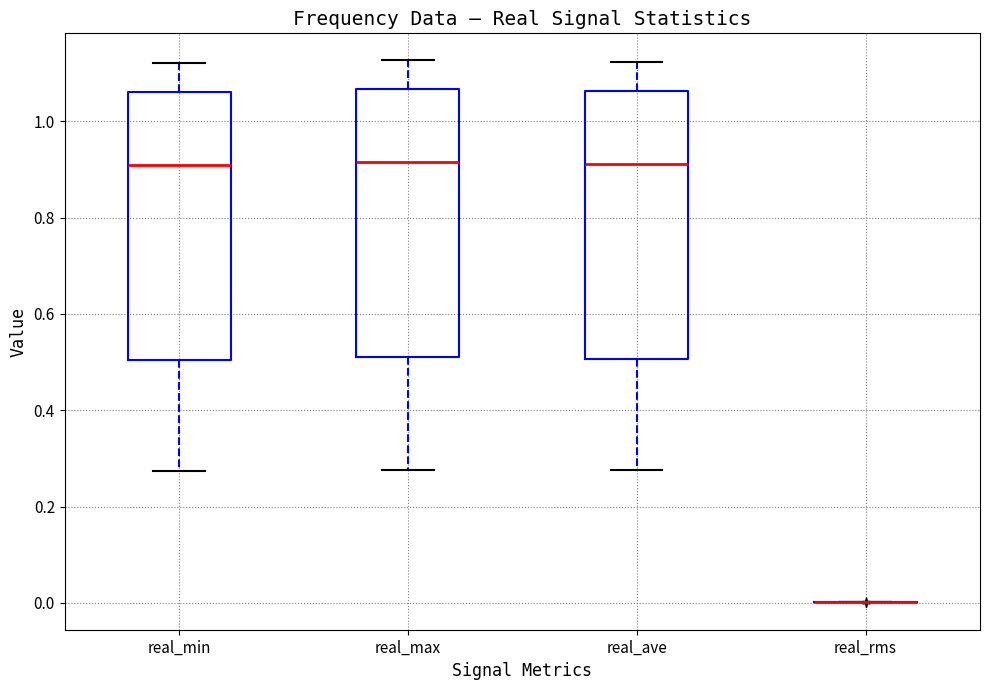

Reading left to right, transcribe this box plot: for each box, give where its median line is, the range the box spans, and where its two whiskers end, as read against the y-axis. The values are not printed on the chart, so give them approximately, as read against the axis.

real_min: median 0.90, box 0.50 to 1.06, whiskers 0.28 to 1.12
real_max: median 0.92, box 0.52 to 1.06, whiskers 0.28 to 1.12
real_ave: median 0.92, box 0.50 to 1.06, whiskers 0.28 to 1.12
real_rms: box collapsed to a line at 0.00, whiskers 0.00 to 0.00